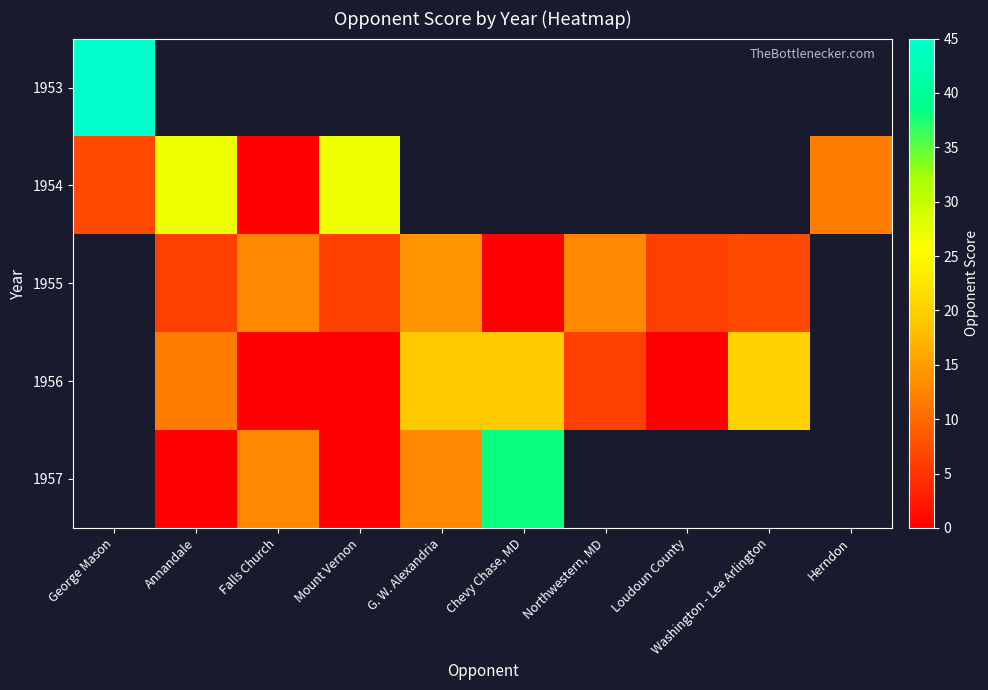

Which label corresponds to the largest value in the chart?

George Mason